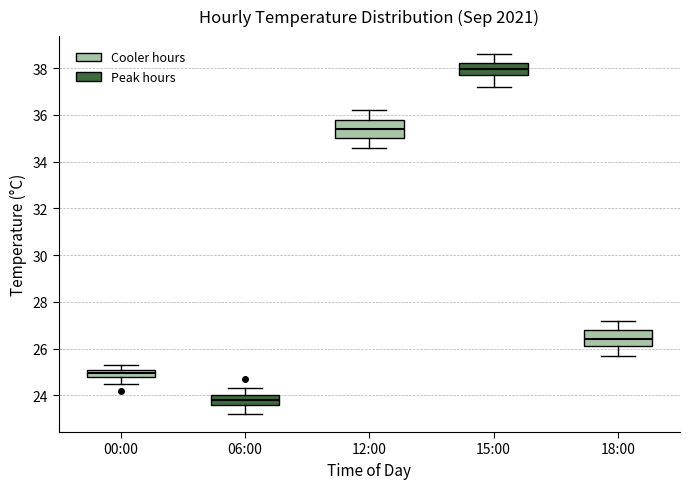

Reading left to right, transcribe this box plot: for each box, give where its median line is, the range the box spans, and where its two whiskers end, as read against the y-axis. The values are not printed on the chart, so give them approximately, as read against the axis.

00:00: median 25.0, box 24.8 to 25.2, whiskers 24.6 to 25.4
06:00: median 23.8, box 23.6 to 24.0, whiskers 23.2 to 24.4
12:00: median 35.4, box 35.0 to 35.8, whiskers 34.6 to 36.2
15:00: median 38.0, box 37.8 to 38.2, whiskers 37.2 to 38.6
18:00: median 26.4, box 26.2 to 26.8, whiskers 25.8 to 27.2